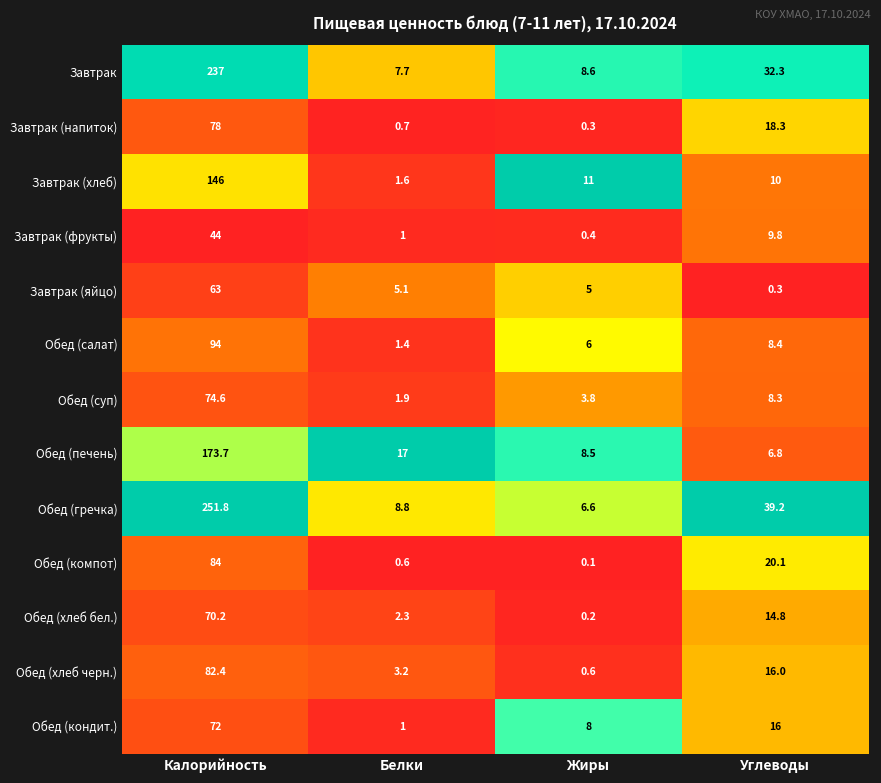

At Калорийность, list the series in order from smallest to largest.

Завтрак (фрукты), Завтрак (яйцо), Обед (хлеб бел.), Обед (кондит.), Обед (суп), Завтрак (напиток), Обед (хлеб черн.), Обед (компот), Обед (салат), Завтрак (хлеб), Обед (печень), Завтрак, Обед (гречка)